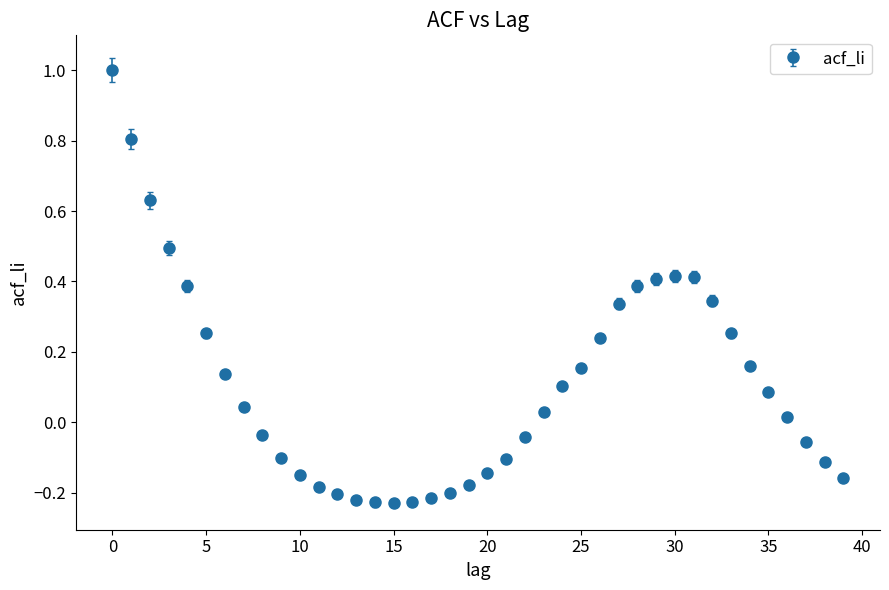

What is the maximum value shown in the chart?

1.0